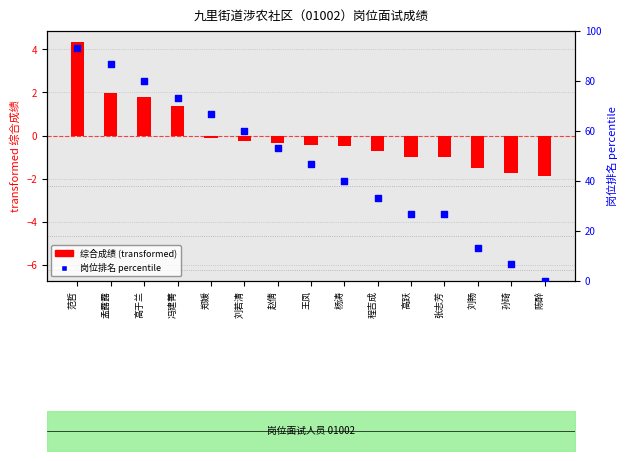

At which category is the sum across all series the highest?

范哲